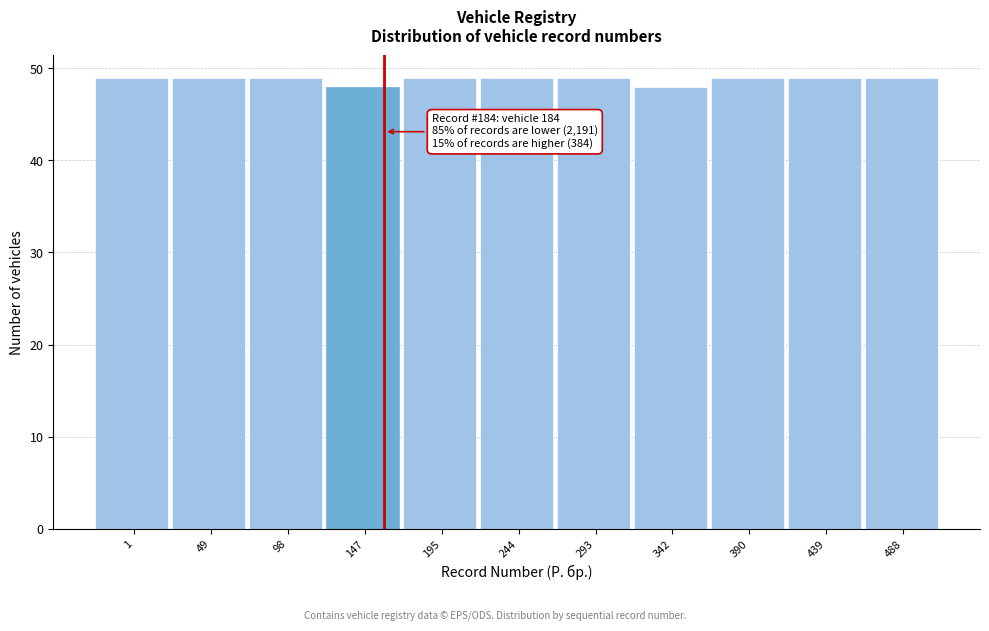

Reading right to left, list all the values displayed in this chart.

49	49	49	48	49	49	49	48	49	49	49